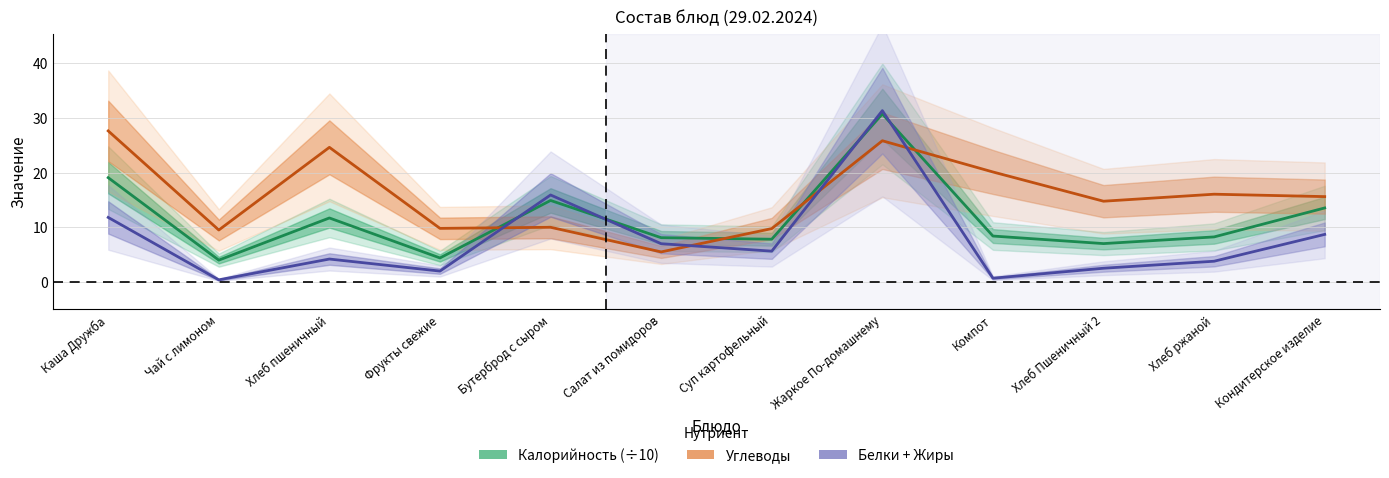

At which category is the sum across all series the highest?

Жаркое По-домашнему